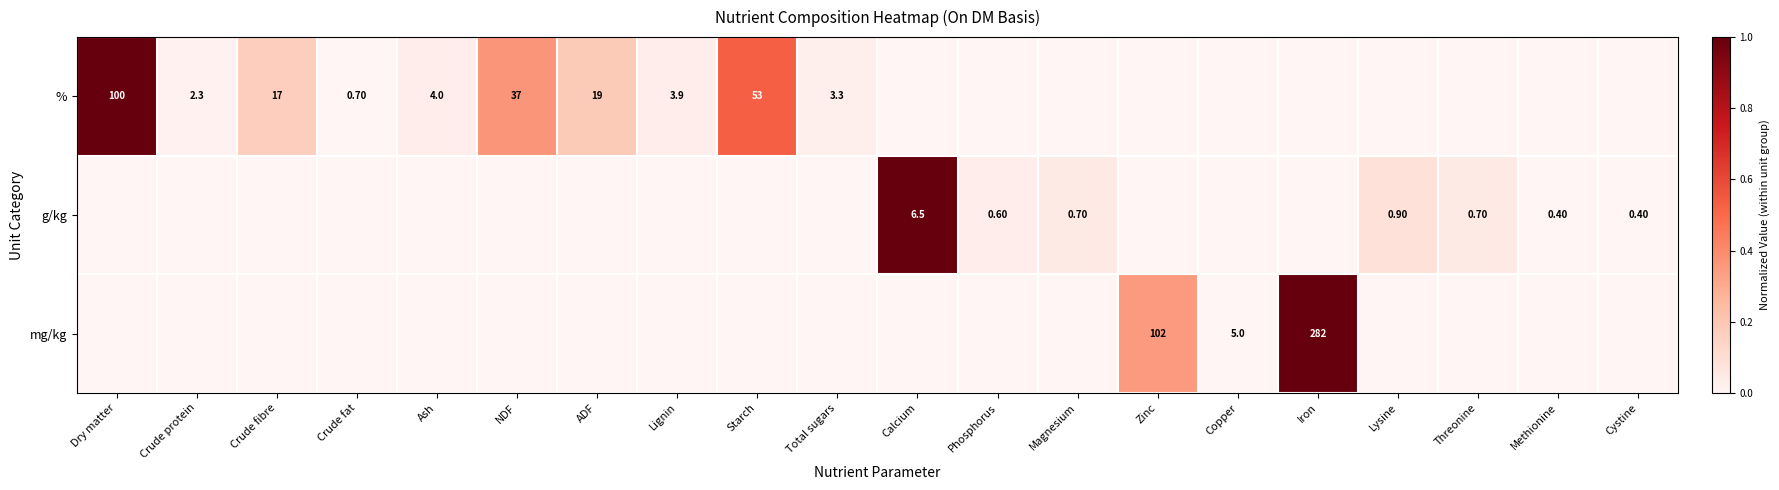

What is the greatest value displayed?

1.0